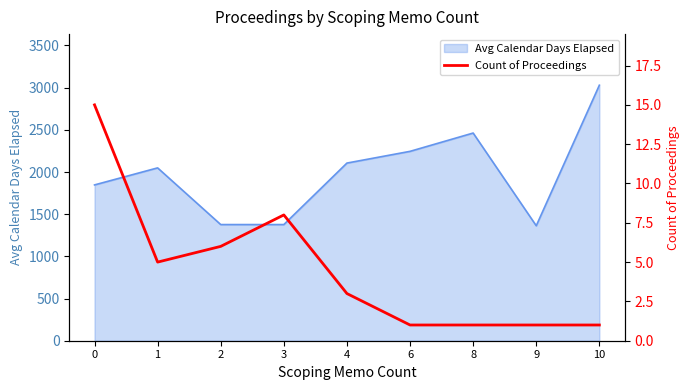

List the labels in order of value, largest first.

0, 3, 2, 1, 4, 6, 8, 9, 10